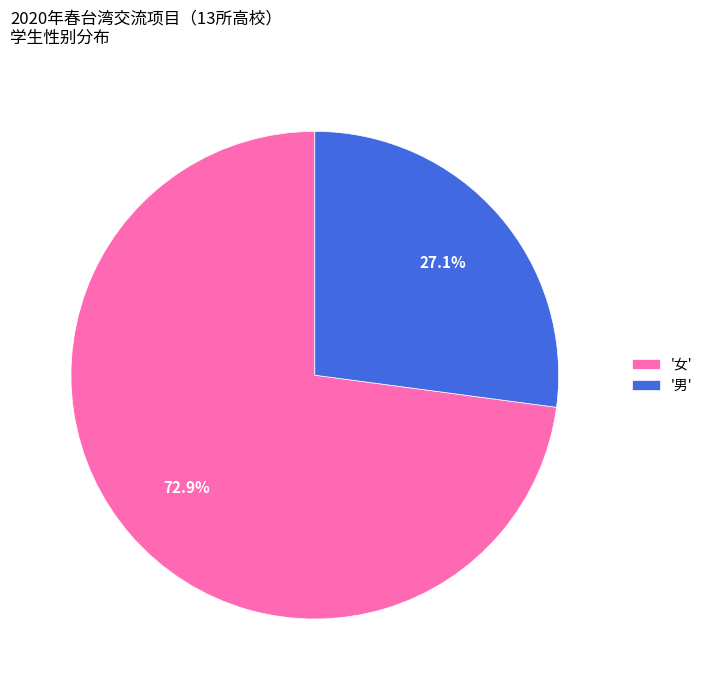

Rank the categories by value from highest to lowest.

'女', '男'